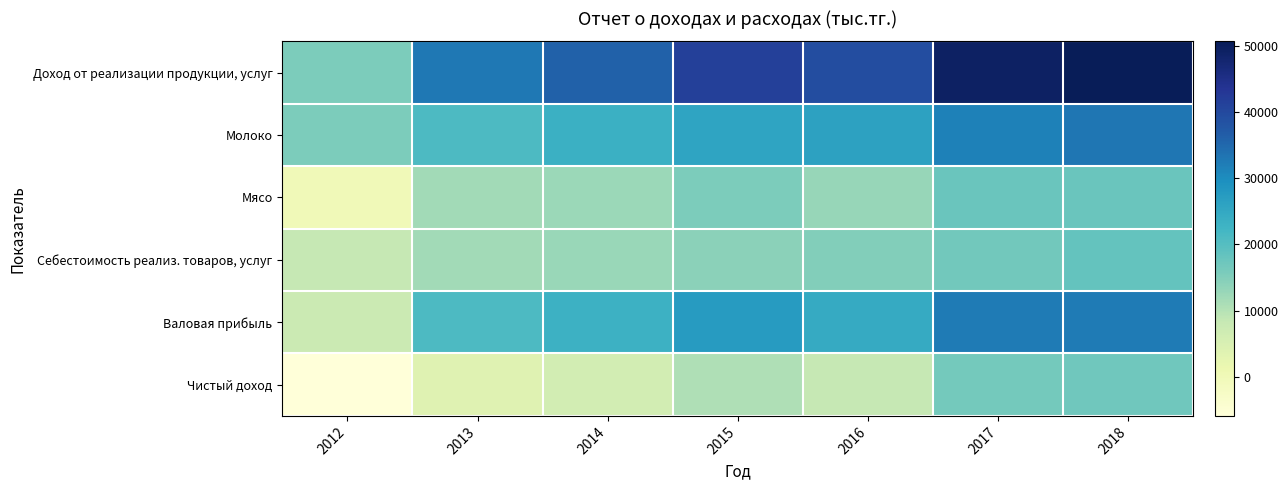

How many categories are shown in the chart?

7